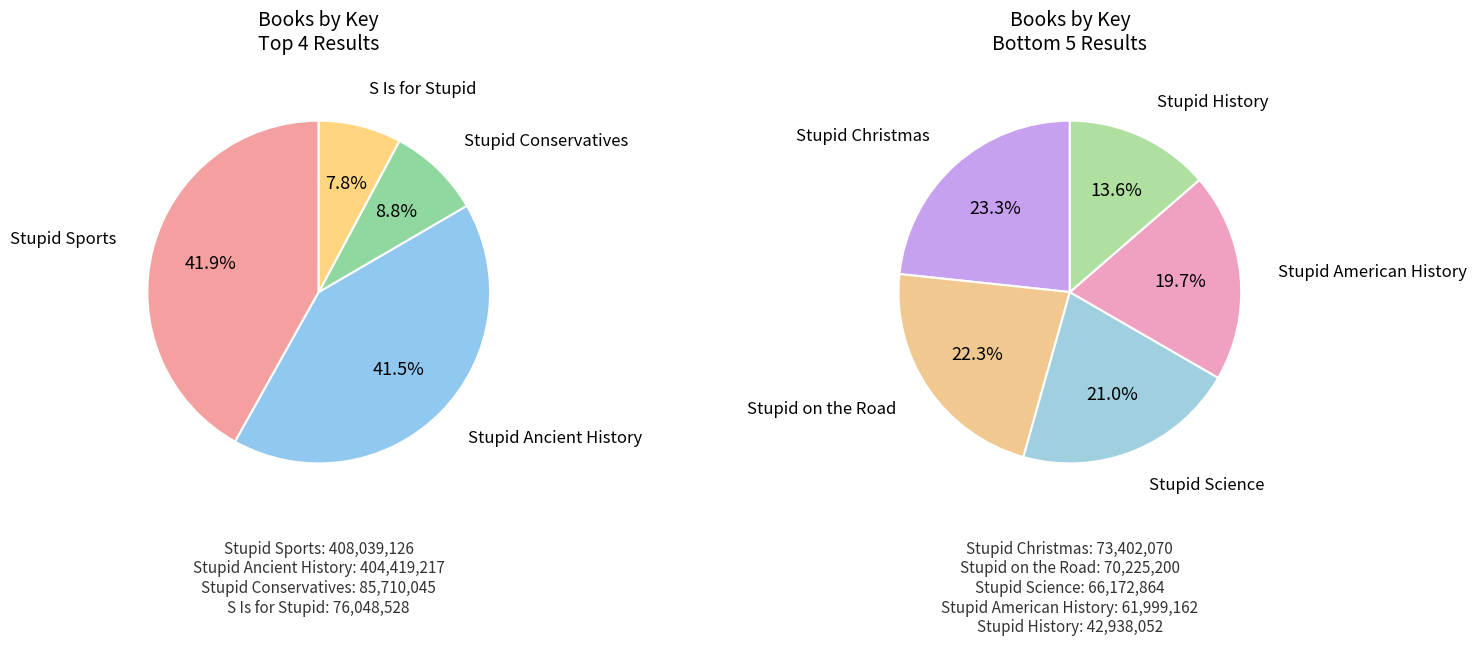

Count the number of slices in the pie.

9